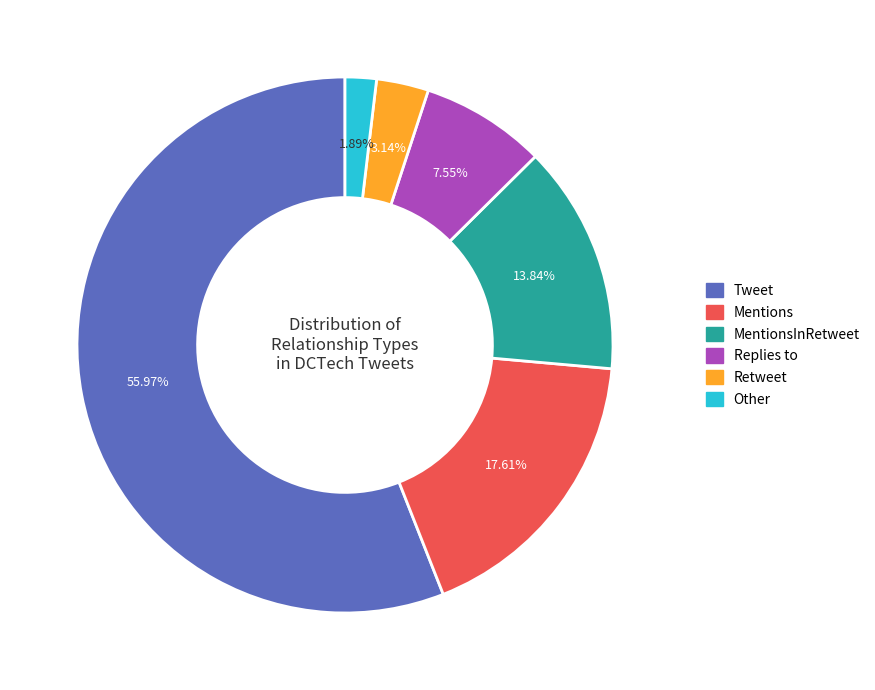

Is there a majority slice in this chart?

Yes